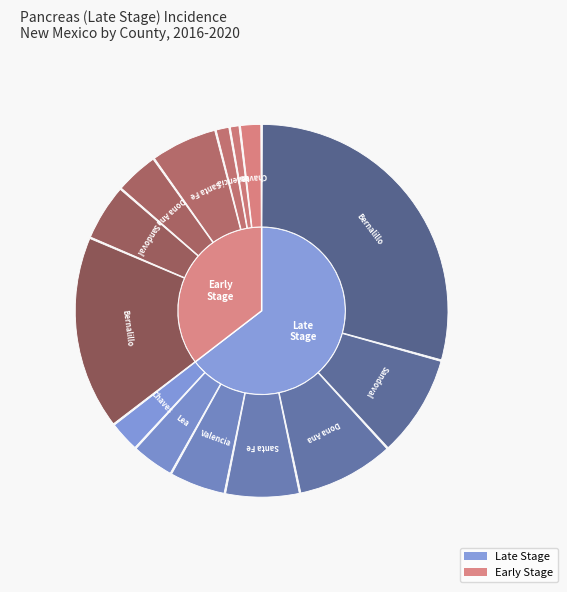

Rank the categories by value from highest to lowest.

Bernalillo County, Sandoval County, Dona Ana County, Santa Fe County, Valencia County, Lea County, Chaves County